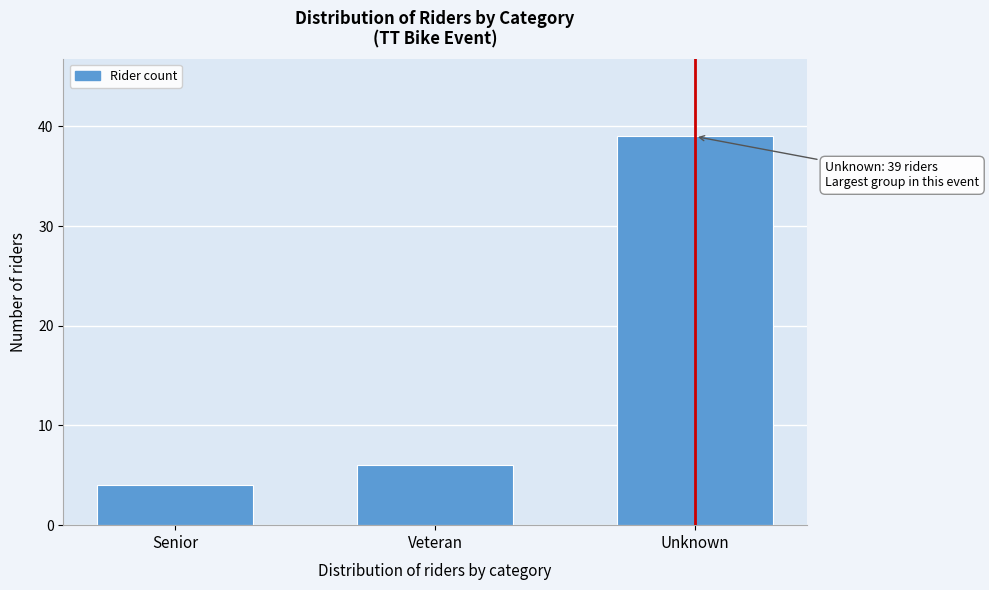

Reading left to right, extract all data points from this chart.

Senior=4	Veteran=6	Unknown=39